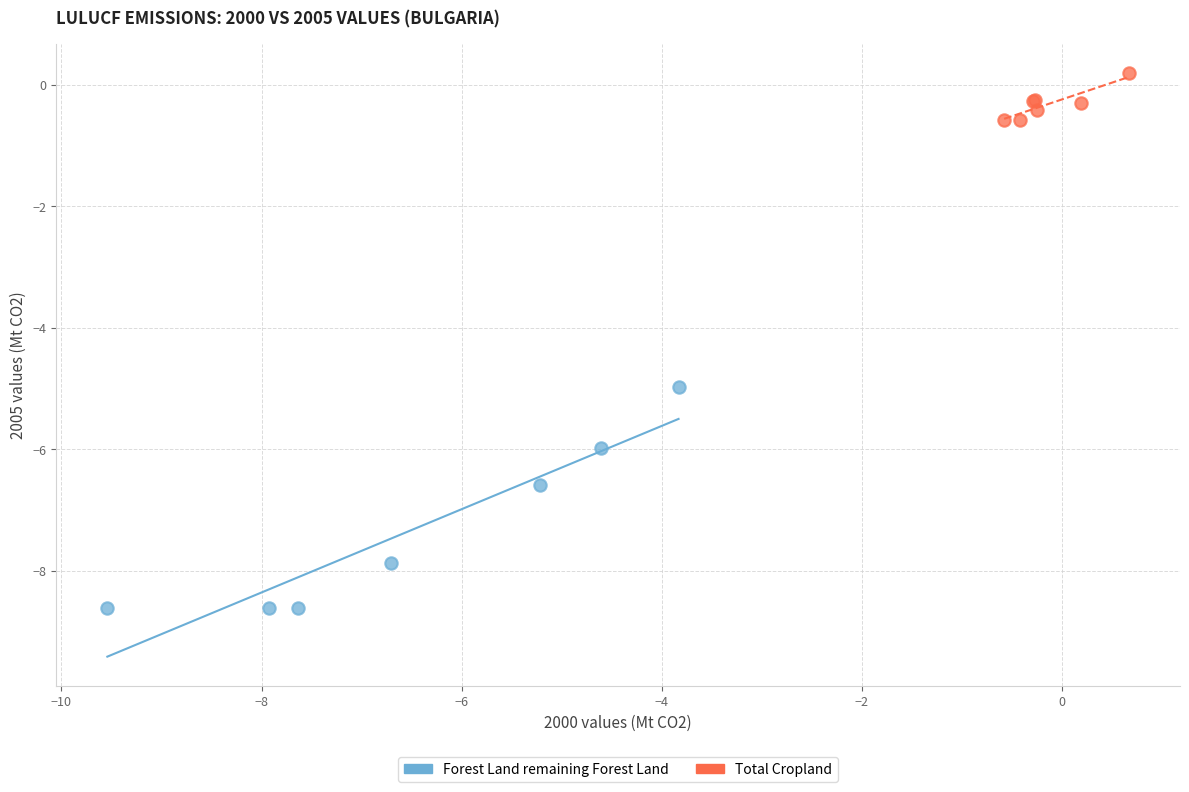

Which series has the largest Y range (max minus min)?

Forest Land remaining Forest Land